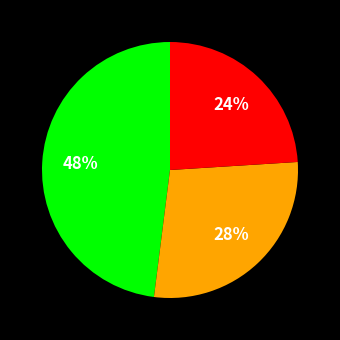

To the nearest percent, what is the difference between the largest and smallest slice percentages?

24%